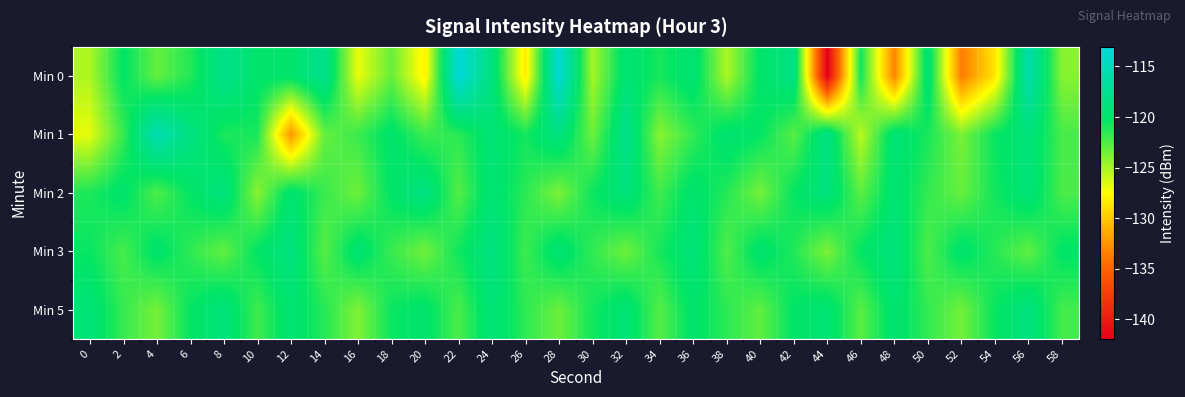

How many categories are shown in the chart?

30